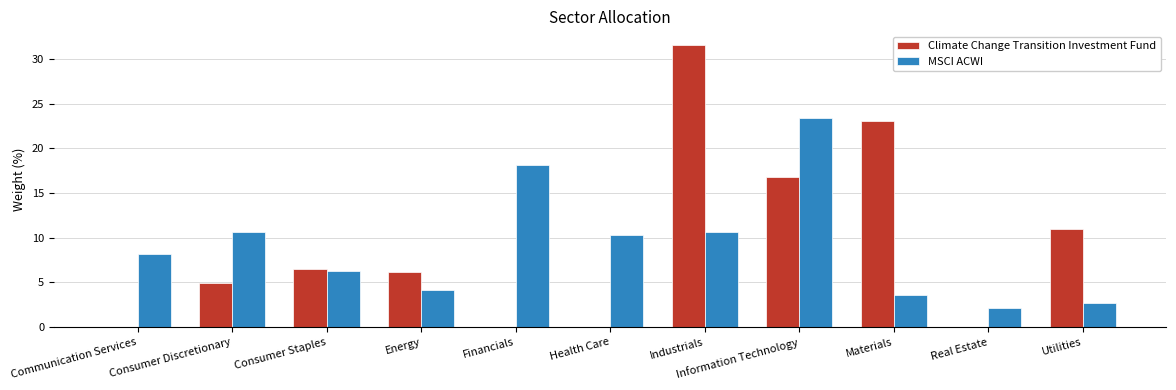

What is the sum of the Climate Change Transition Investment Fund values at Consumer Discretionary and Communication Services?

4.9